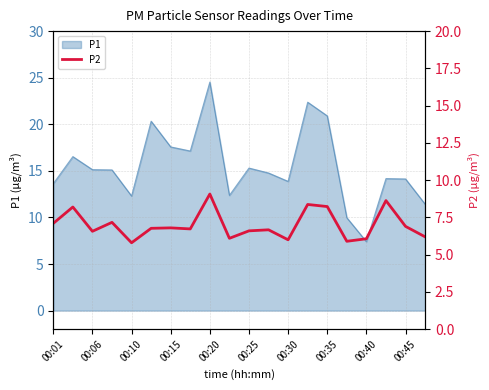

True or false: P1 has a value of 35.8 at 00:20.

False